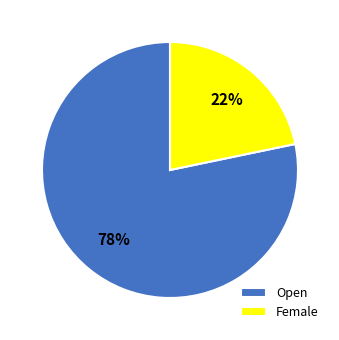

Approximately how many times larger is the value at Female compared to Open?

0.3